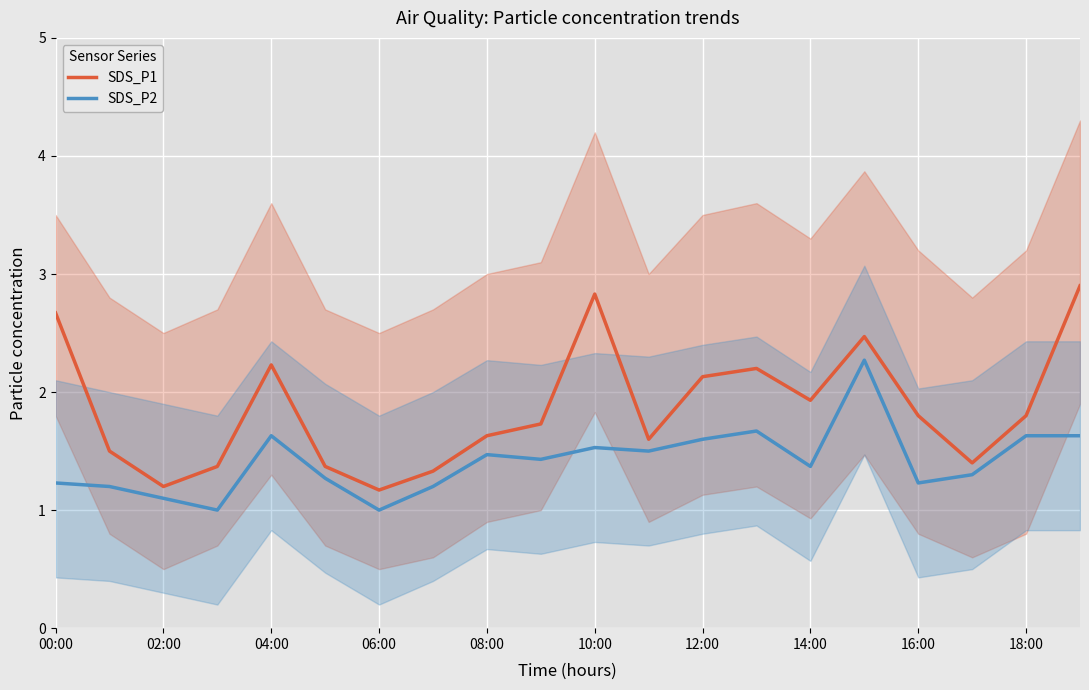

Which series has the largest range (max minus min)?

SDS_P1